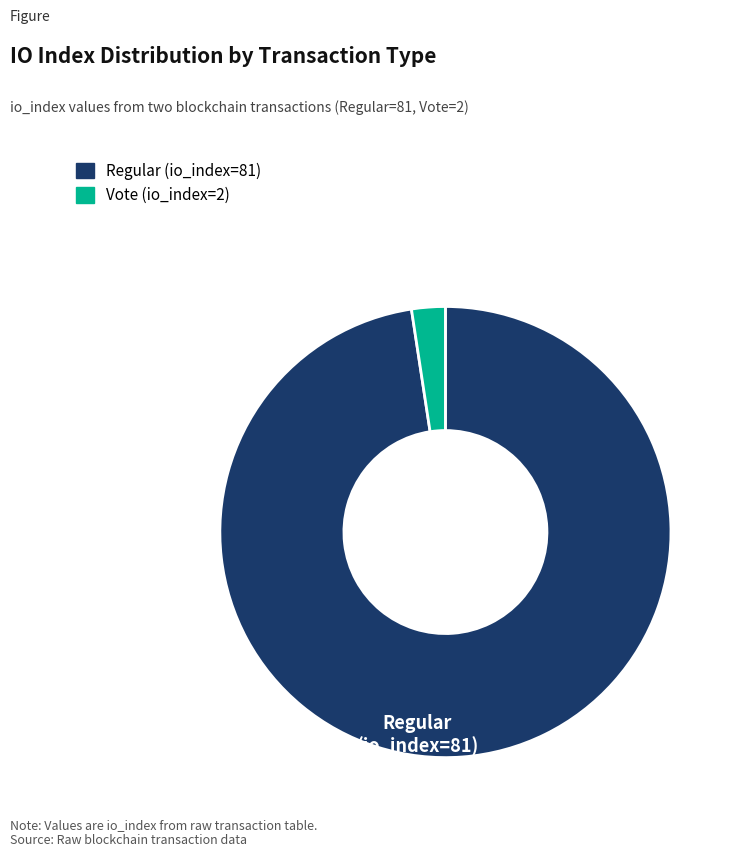

Which category has the biggest portion of the pie?

Regular (io_index=81)